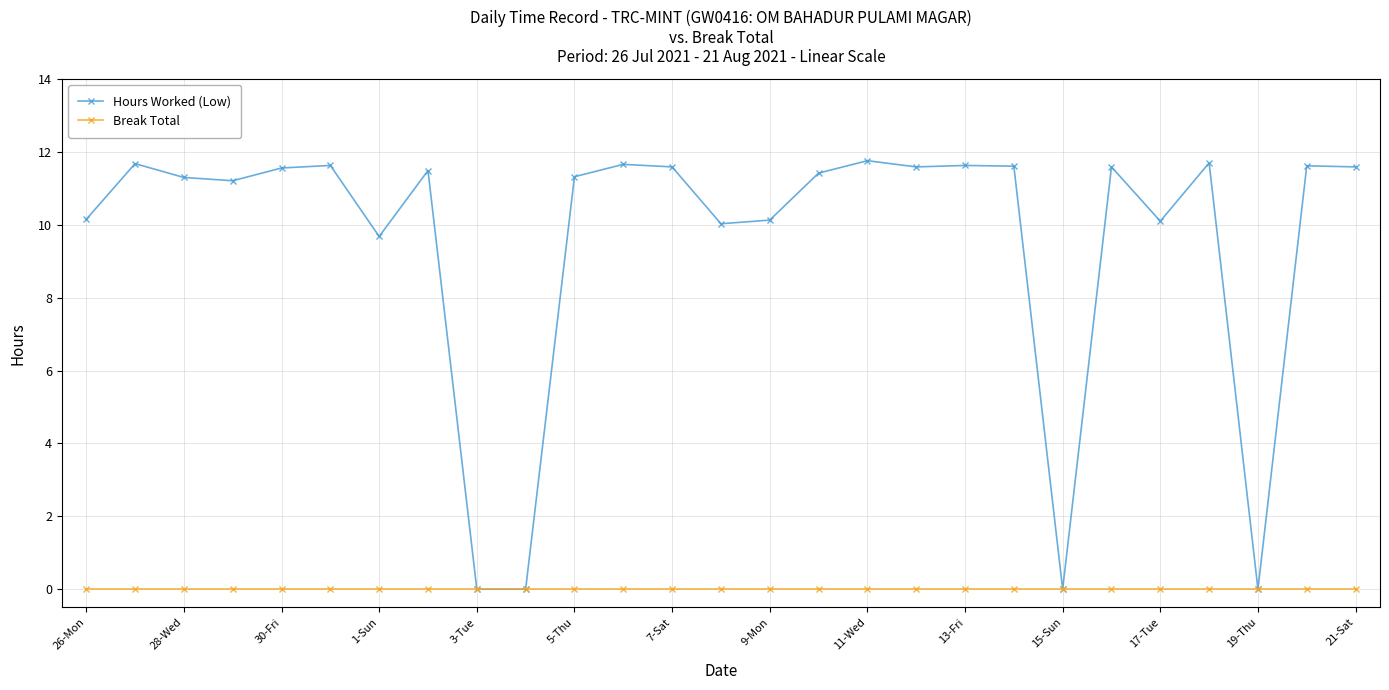

List the series in order of their overall mean, lowest first.

Break Total, Hours Worked (Low)